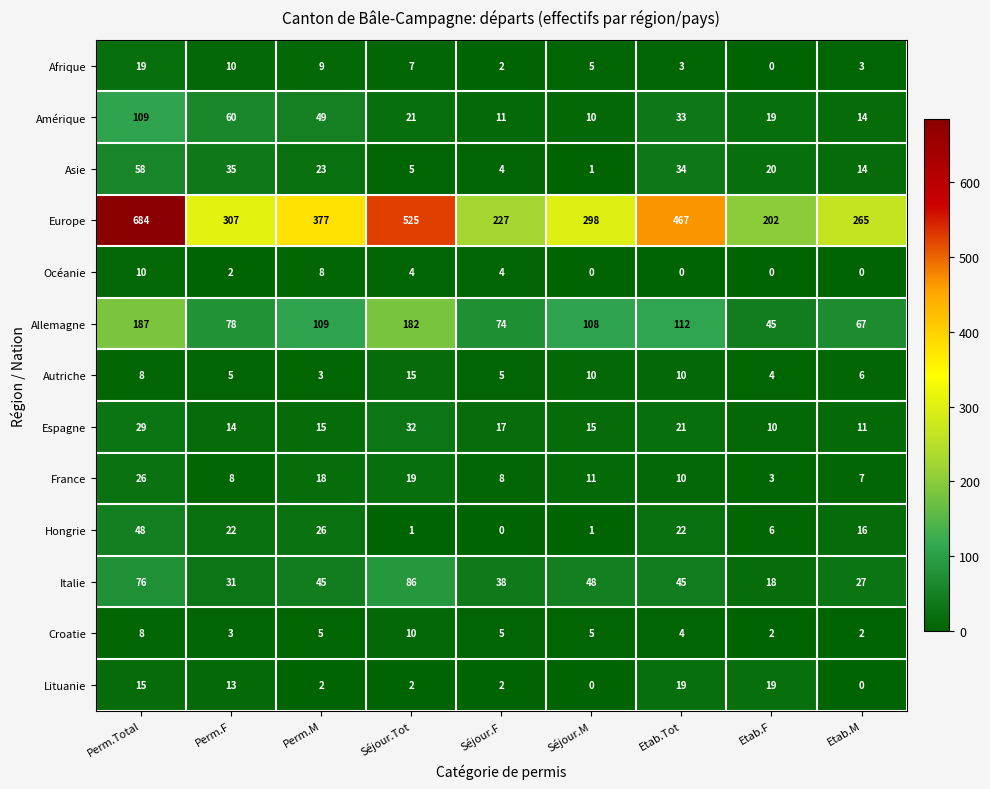

Which category has the highest value across all series?

Perm.Total